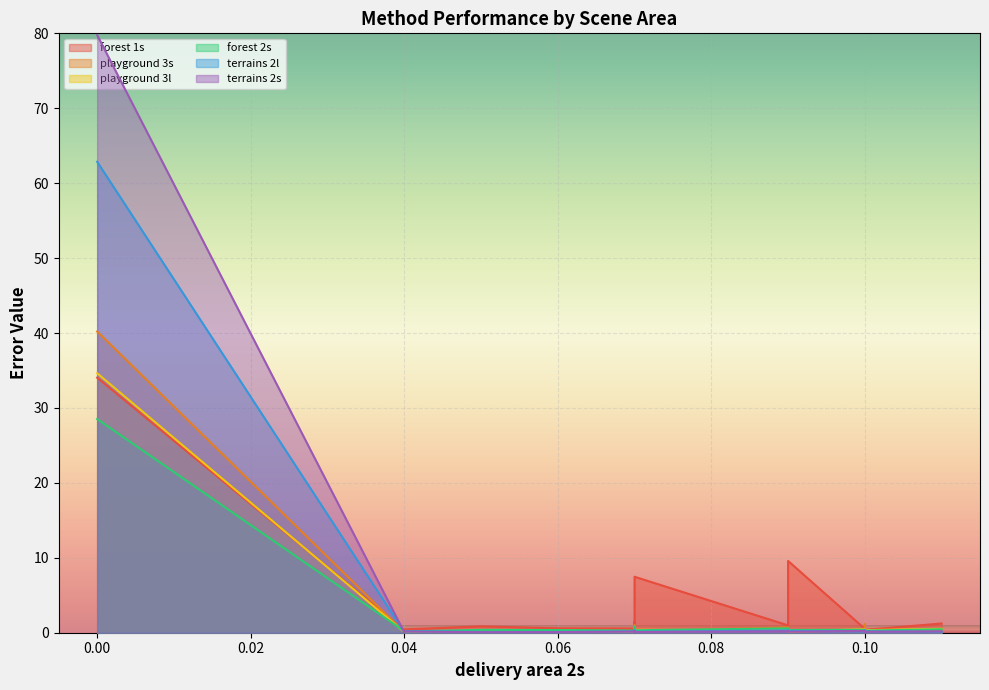

The playground 3l series shows 0.2 at 0.10. True or false?

False